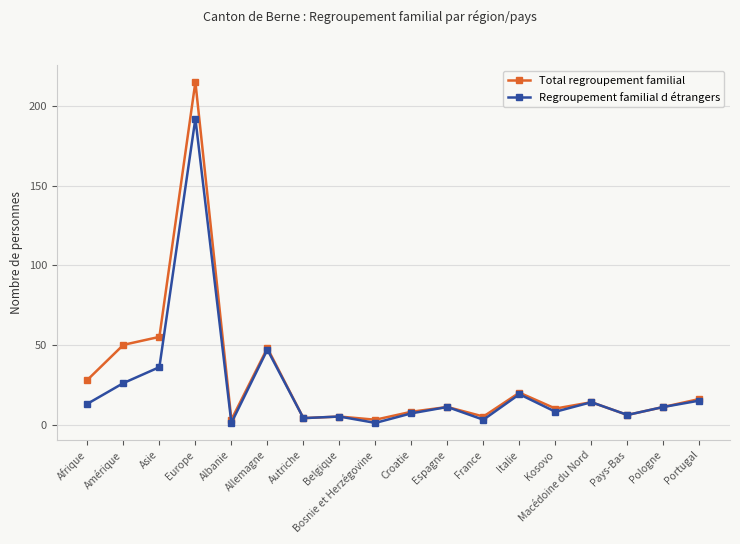

At which label does Regroupement familial d étrangers first exceed 11?

Afrique